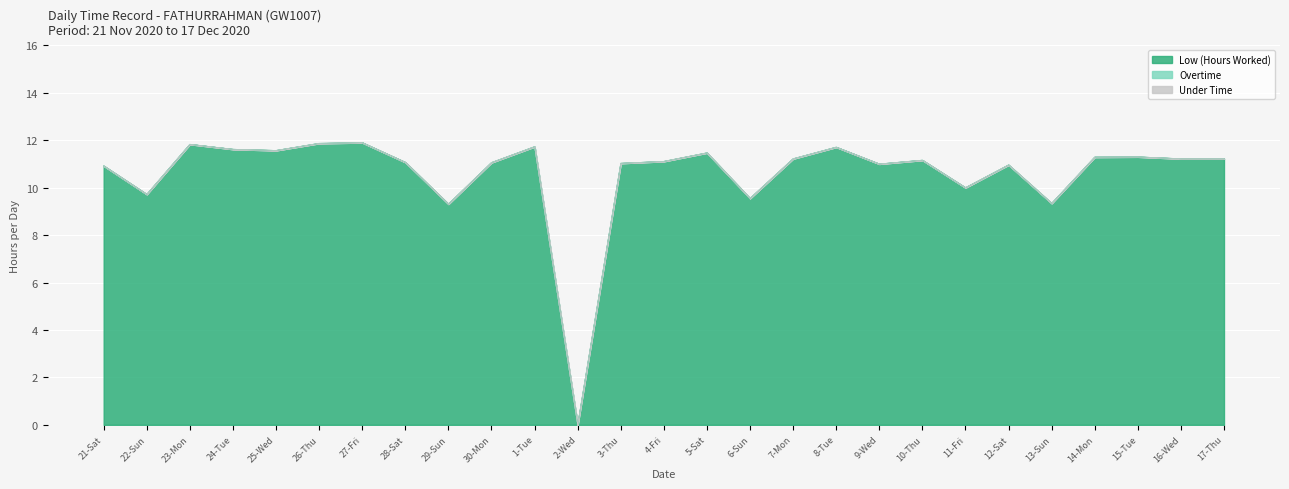

What is the total value across all series at 13-Sun?

9.3